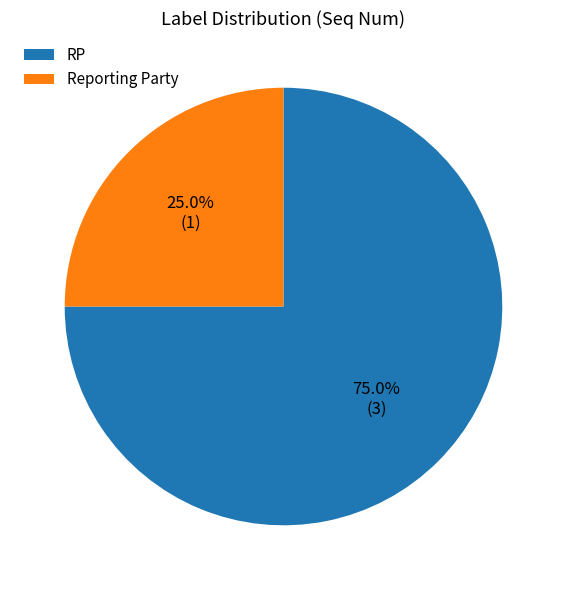

What percentage is NOT represented by RP?

25.0%